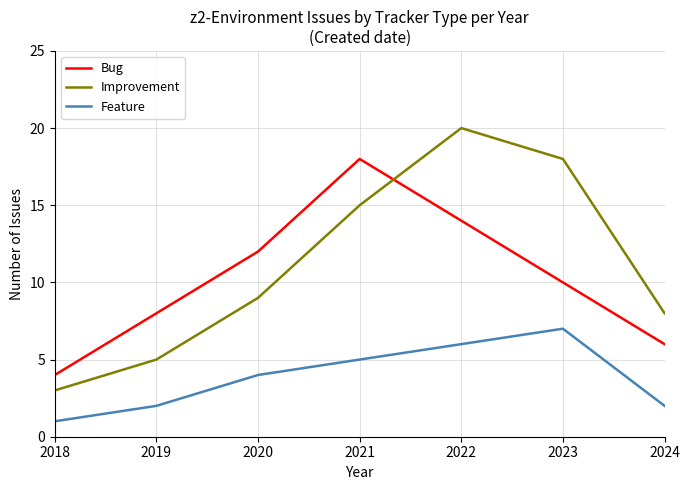

What is the approximate value of Feature at 2021?

5